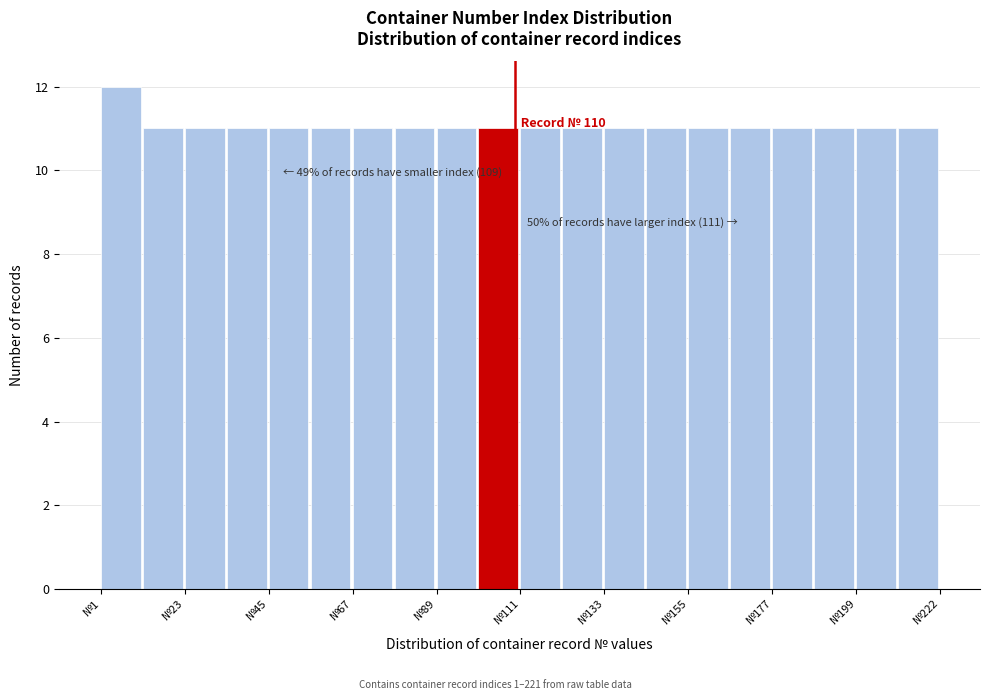

Read against the x-axis, roughly where is the centre of the tallest bar?

5